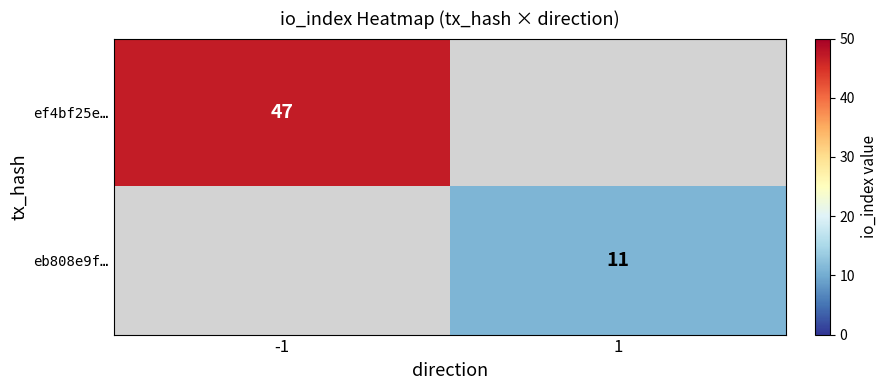

Is it true that eb808e9f… equals 7 at 1?

False